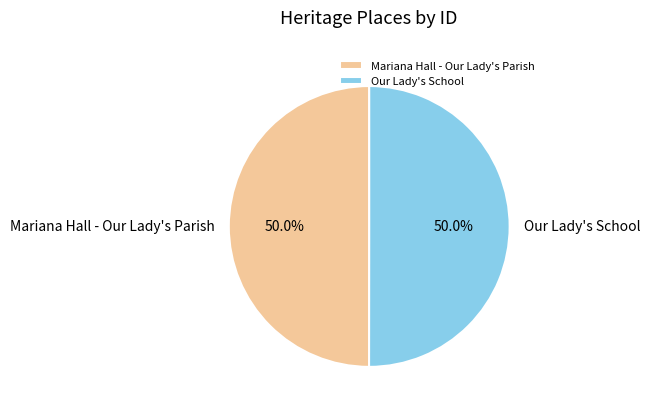

True or false: Our Lady's School accounts for 61% of the total.

False